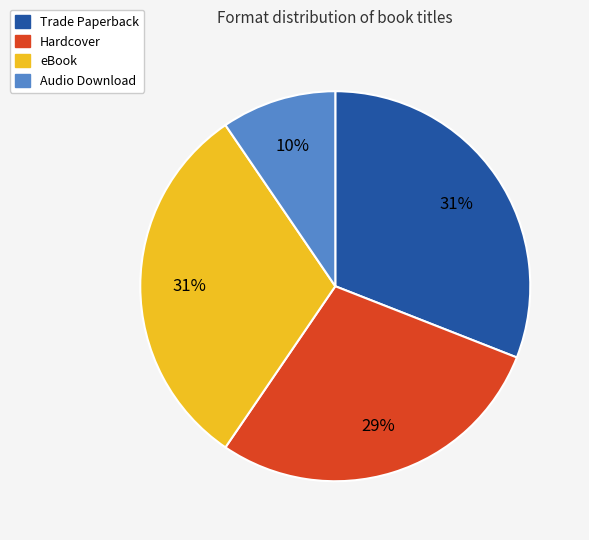

Is it true that Audio Download is 24% of the pie?

False